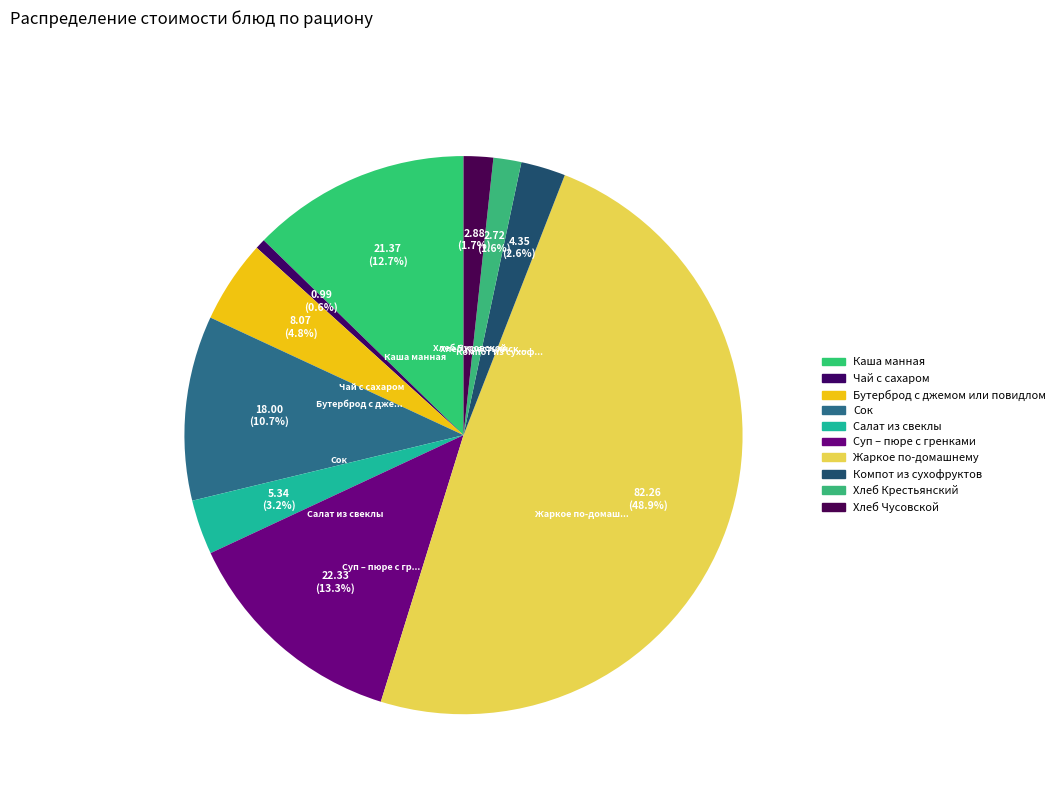

Rank the categories by value from lowest to highest.

Чай с сахаром, Хлеб Крестьянский, Хлеб Чусовской, Компот из сухофруктов, Салат из свеклы, Бутерброд с джемом или повидлом, Сок, Каша манная, Суп – пюре с гренками, Жаркое по-домашнему